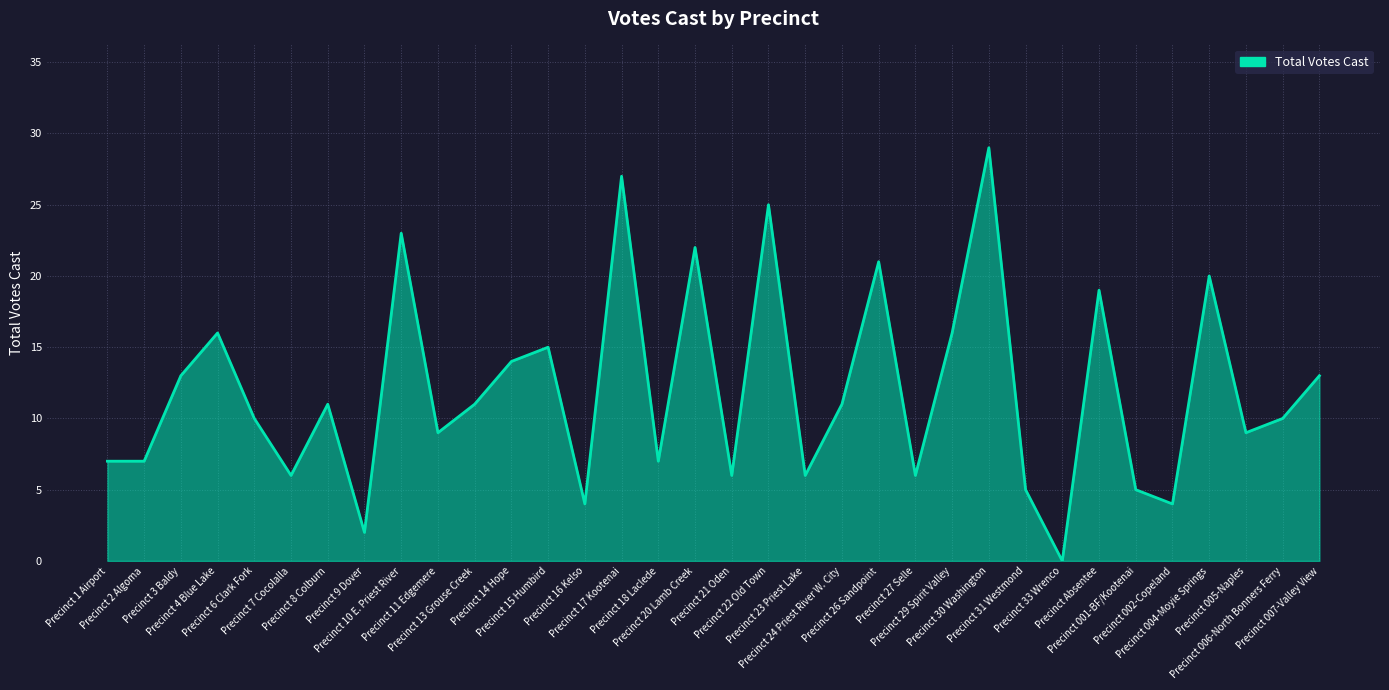

Approximately how many times larger is the value at Precinct 11 Edgemere compared to Precinct 1 Airport?

1.3